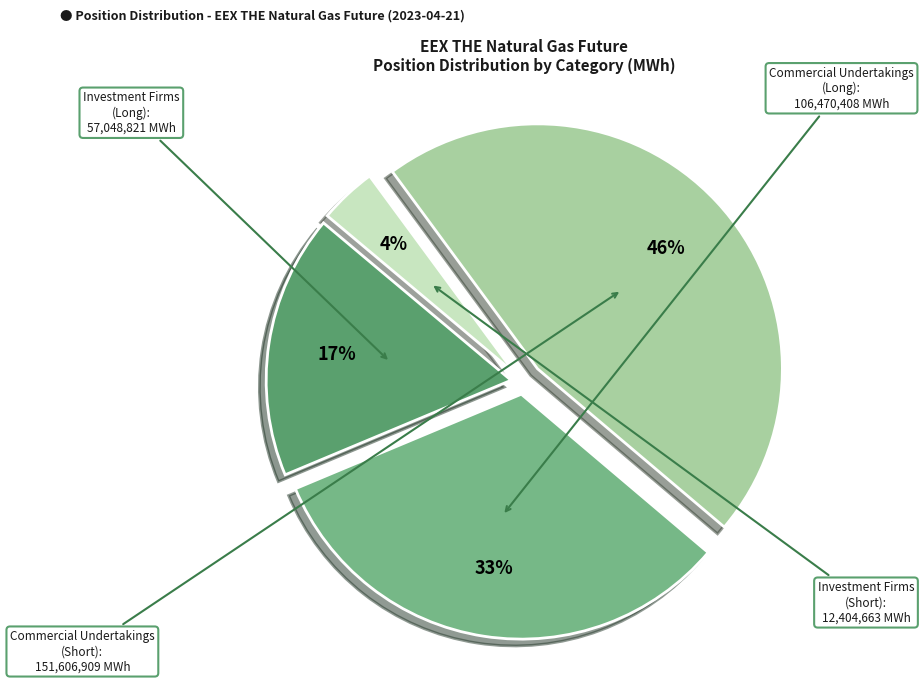

How many segments does this pie chart have?

4